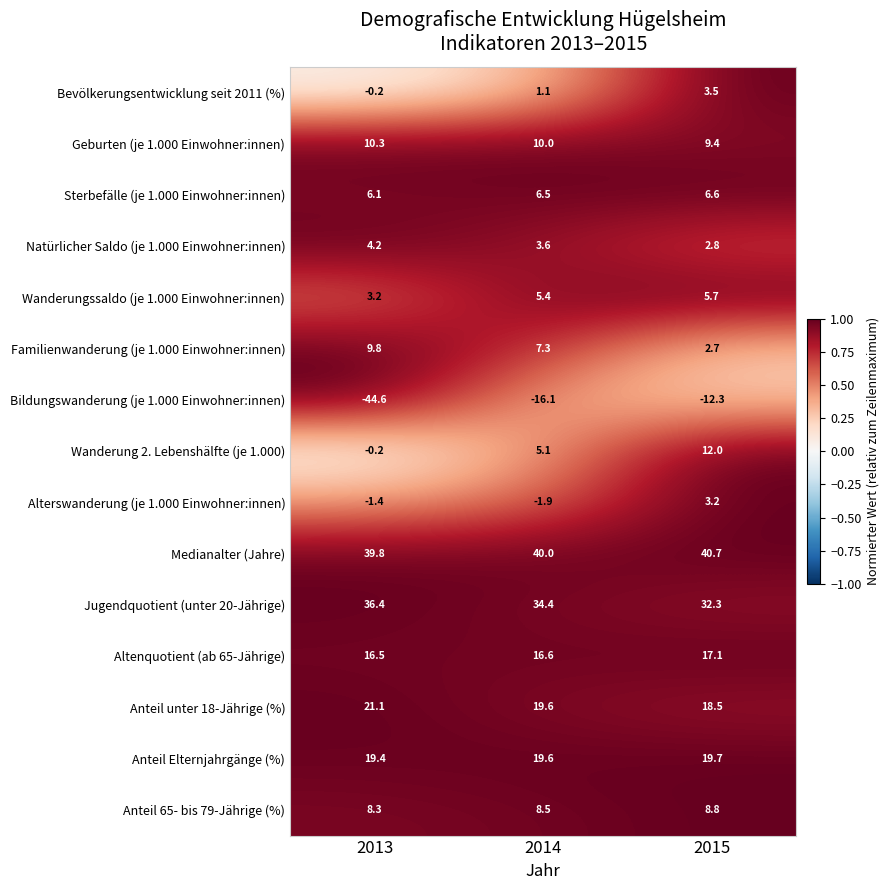

Which category has the highest value across all series?

2015